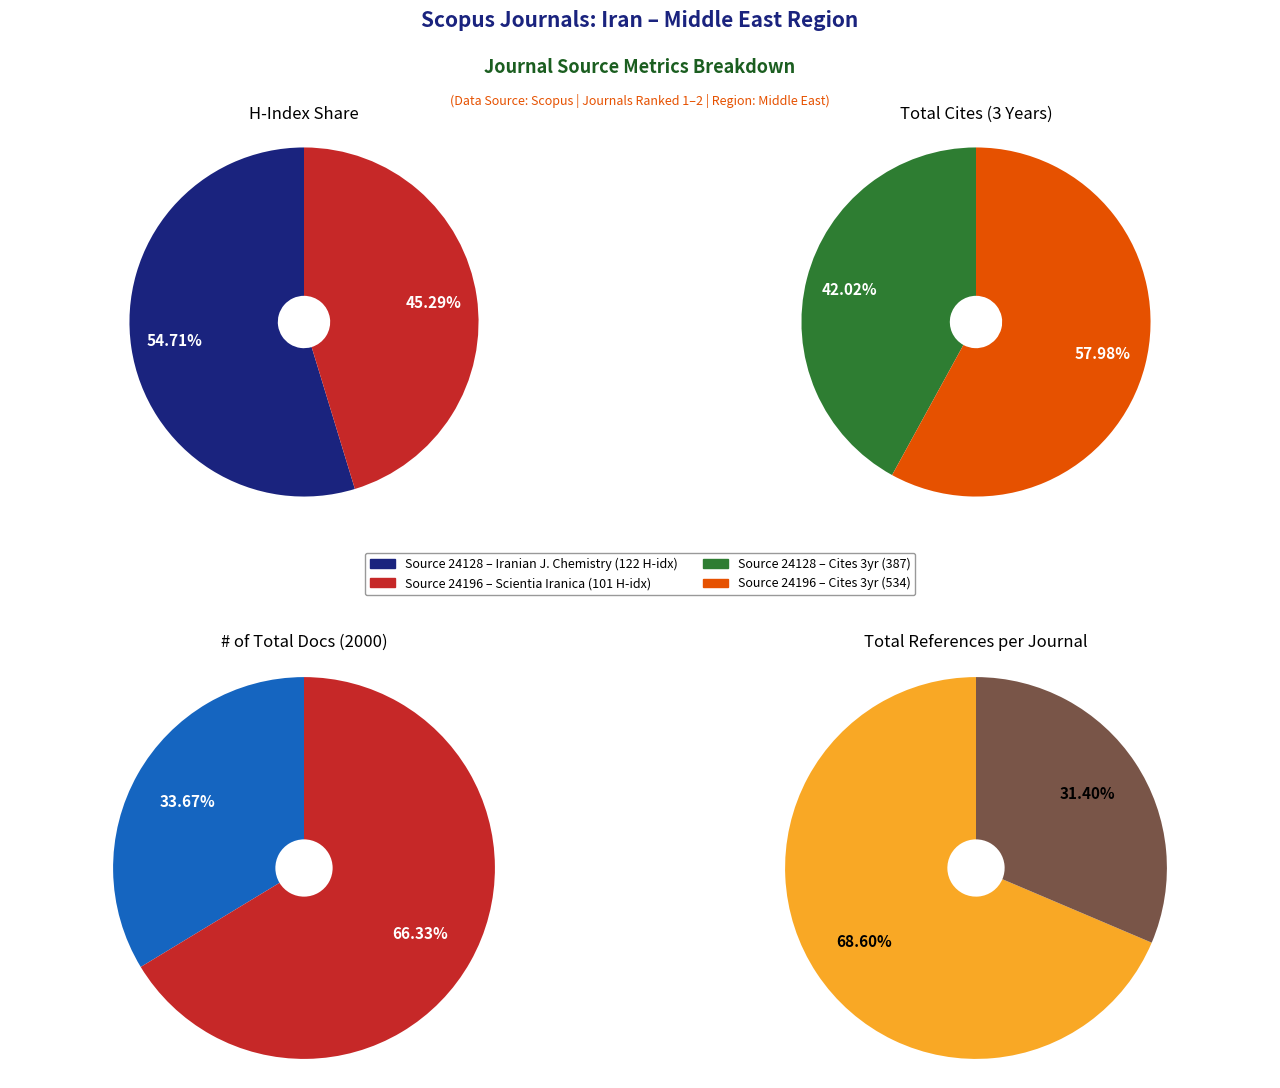

How much of the chart is everything except Iranian Journal of Chemistry and Chemical Engineering?

50.1%